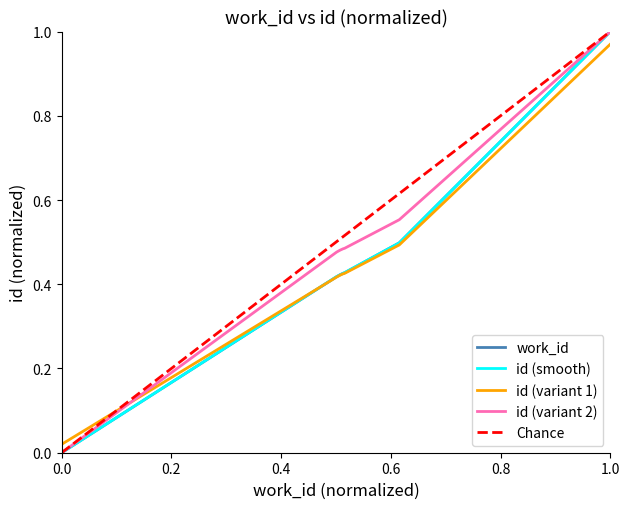

The value of work_id at 1.0 is 0.3. True or false?

False